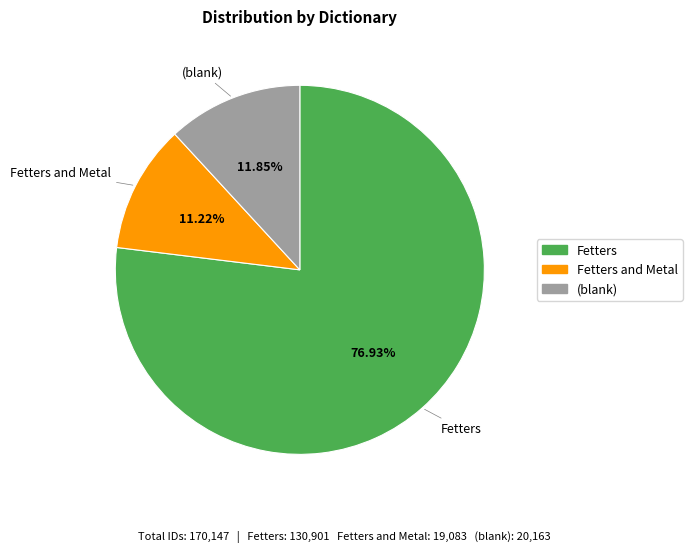

To the nearest percent, what is the average slice percentage?

33%